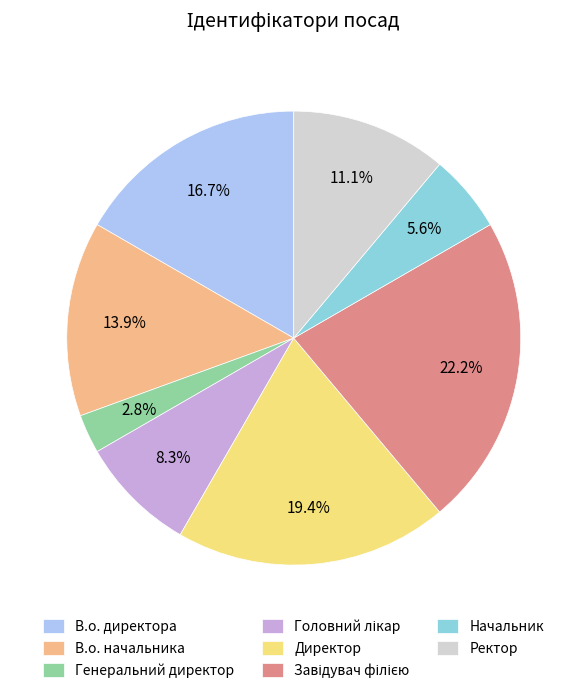

Which slice is the smallest?

Генеральний директор